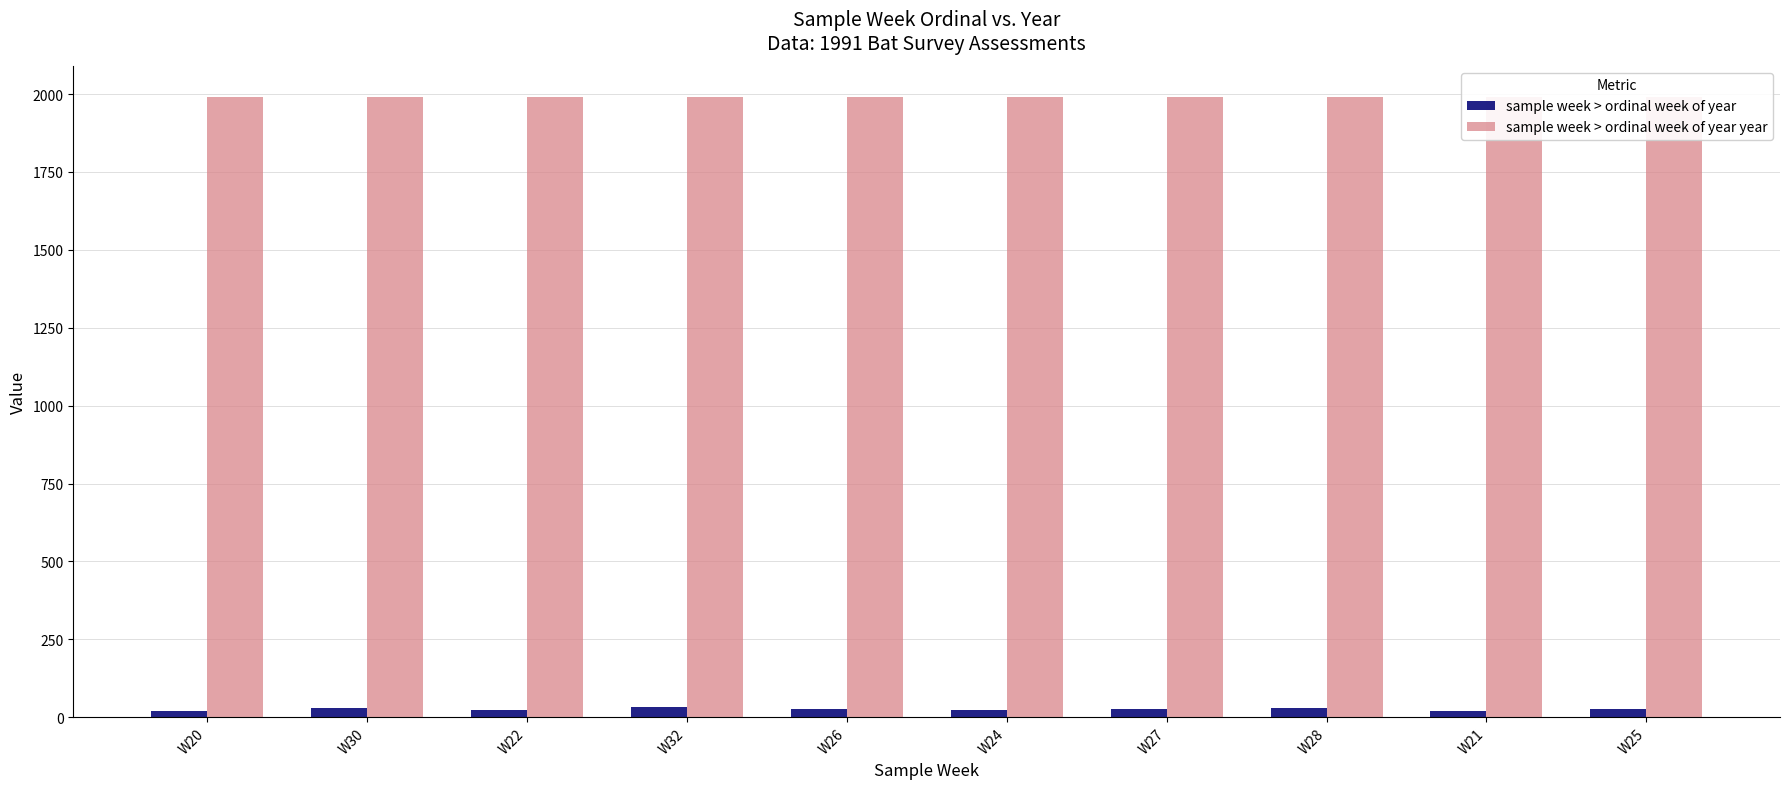

Is it true that sample week > ordinal week of year equals 6 at W26?

False